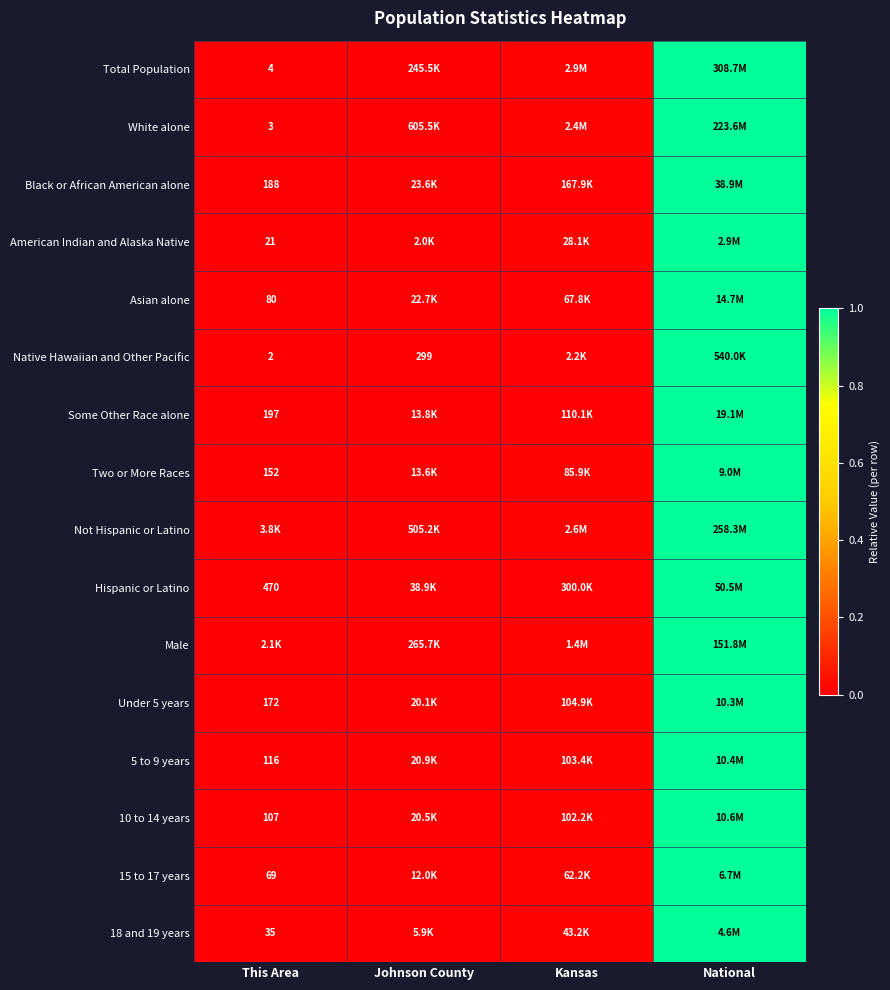

How many distinct data groups are displayed?

16